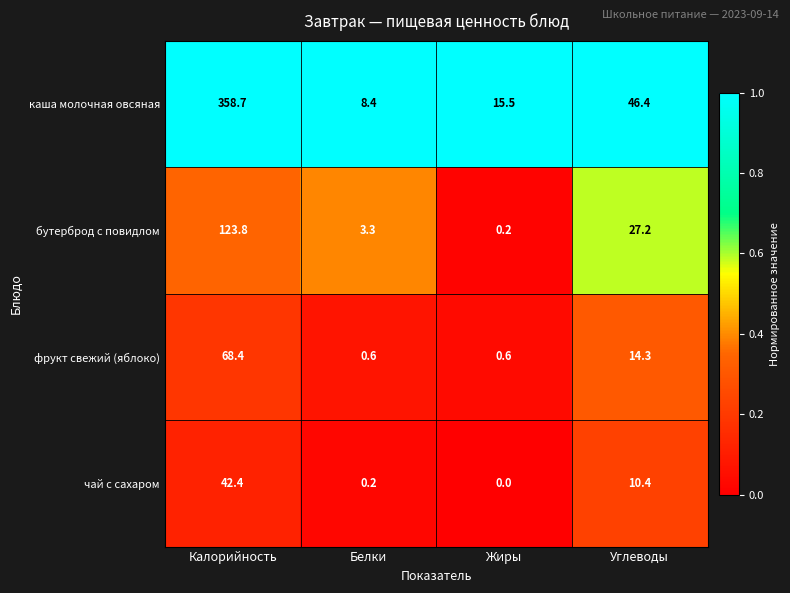

Rank the series at Жиры from highest to lowest value.

каша молочная овсяная, фрукт свежий (яблоко), бутерброд с повидлом, чай с сахаром